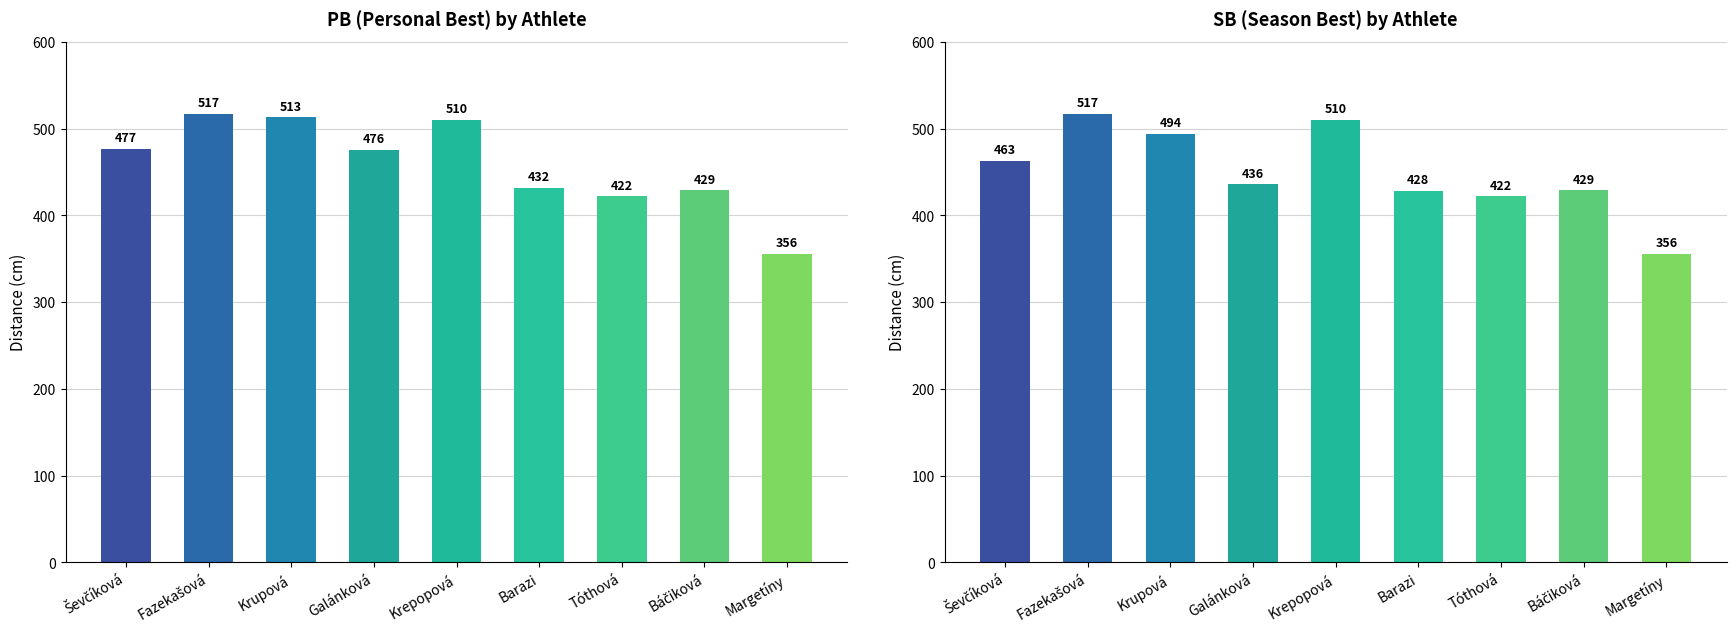

List the labels in order of PB value, largest first.

Fazekašová, Krupová, Krepopová, Ševčíková, Galánková, Barazi, Báčiková, Tóthová, Margetíny